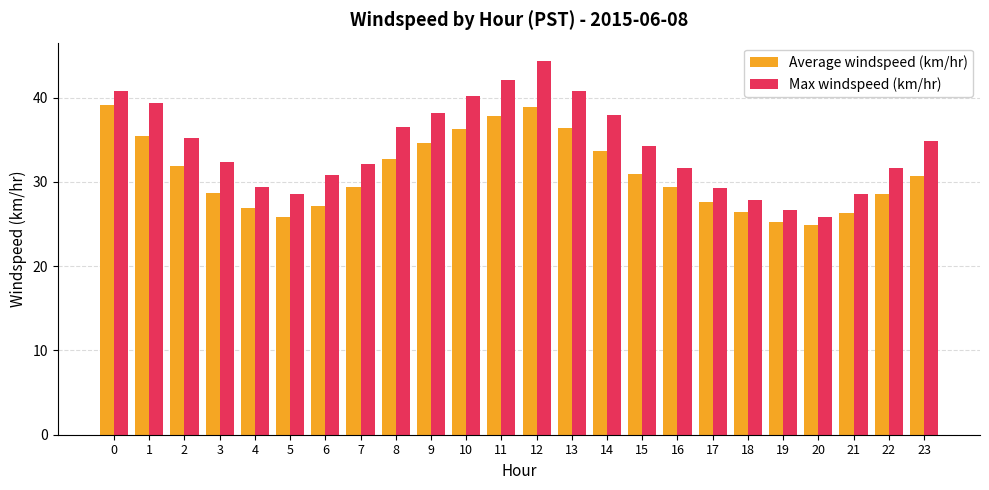

Which series has the largest range (max minus min)?

Max windspeed (km/hr)